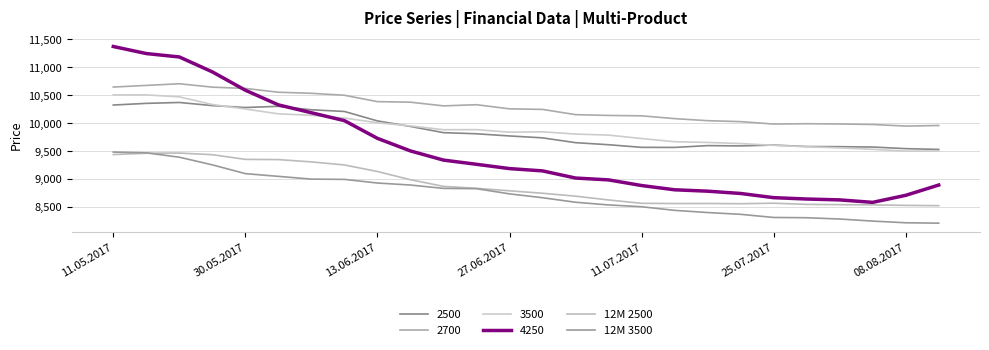

How many intersections are there between 12M 3500 and 12M 2500?

1